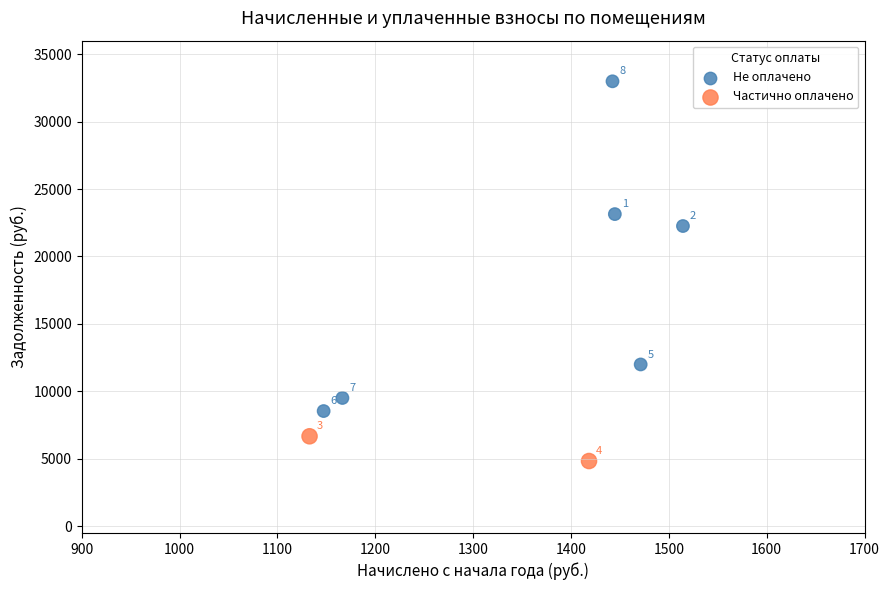

Which series reaches the minimum Y coordinate?

Частично оплачено